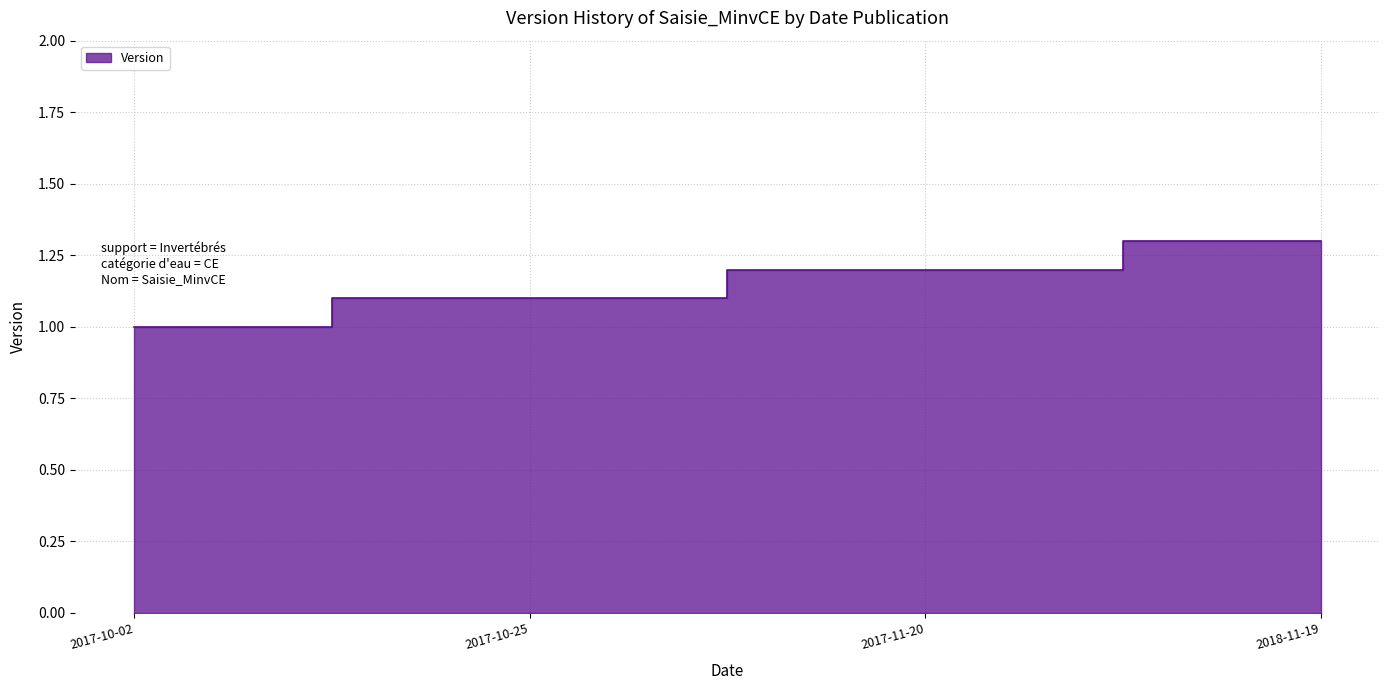

What is the maximum value shown in the chart?

1.3